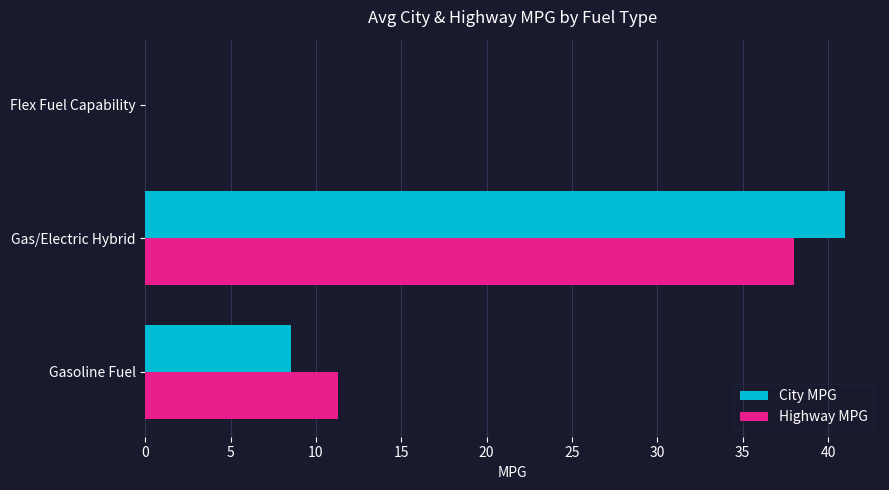

At which category is the sum across all series the highest?

Gas/Electric Hybrid